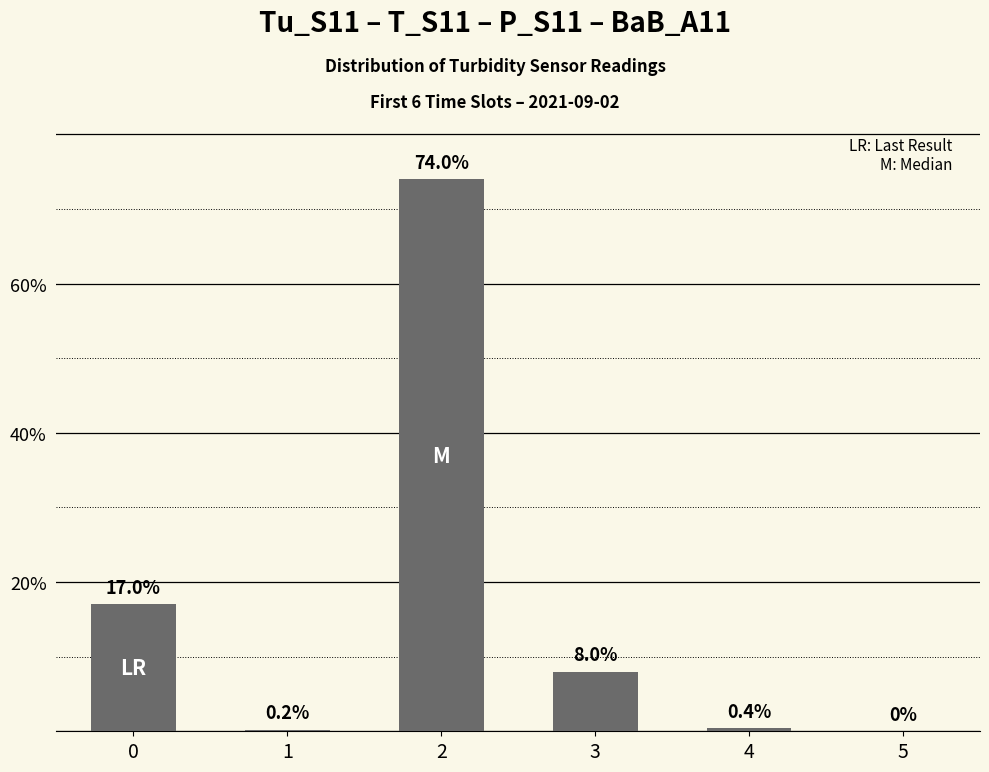

The chart shows a value of 0.4 at 4. True or false?

True